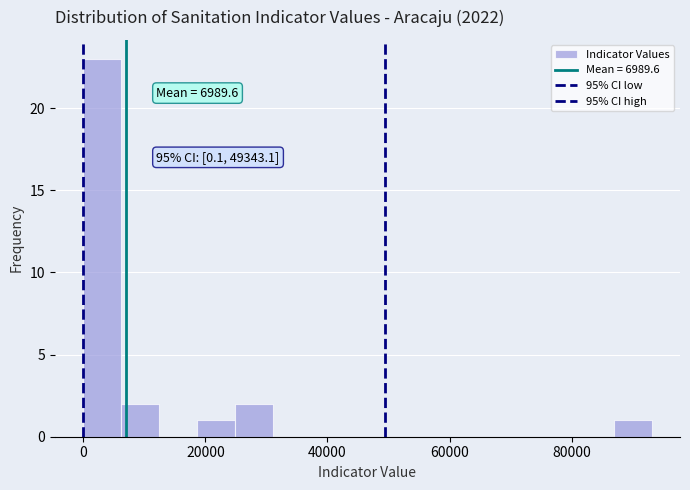

Around what value on the x-axis is the tallest bar? Give the approximate position of its centre, as read against the axis.

4000